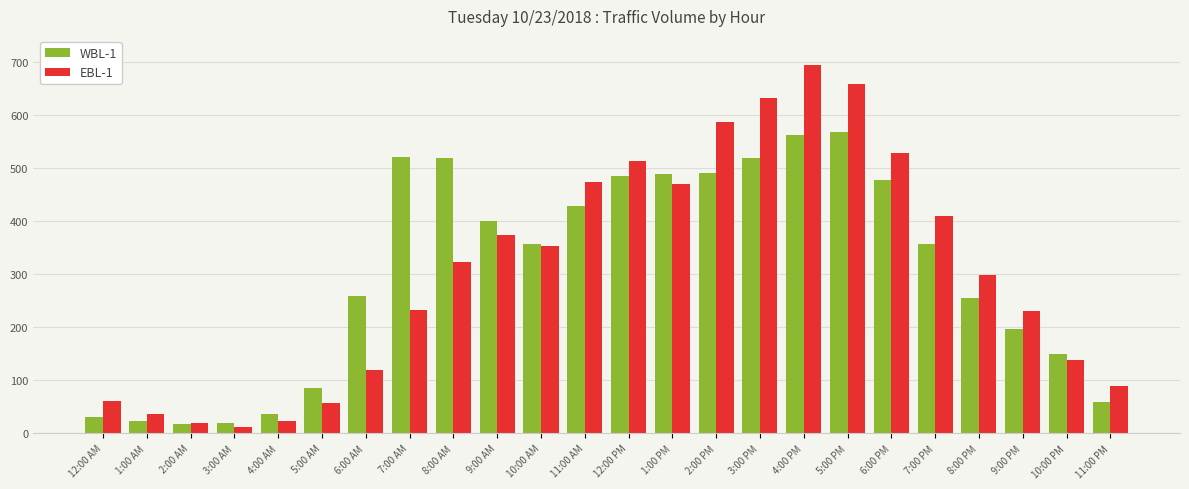

What is the sum of all WBL-1 values?

7315